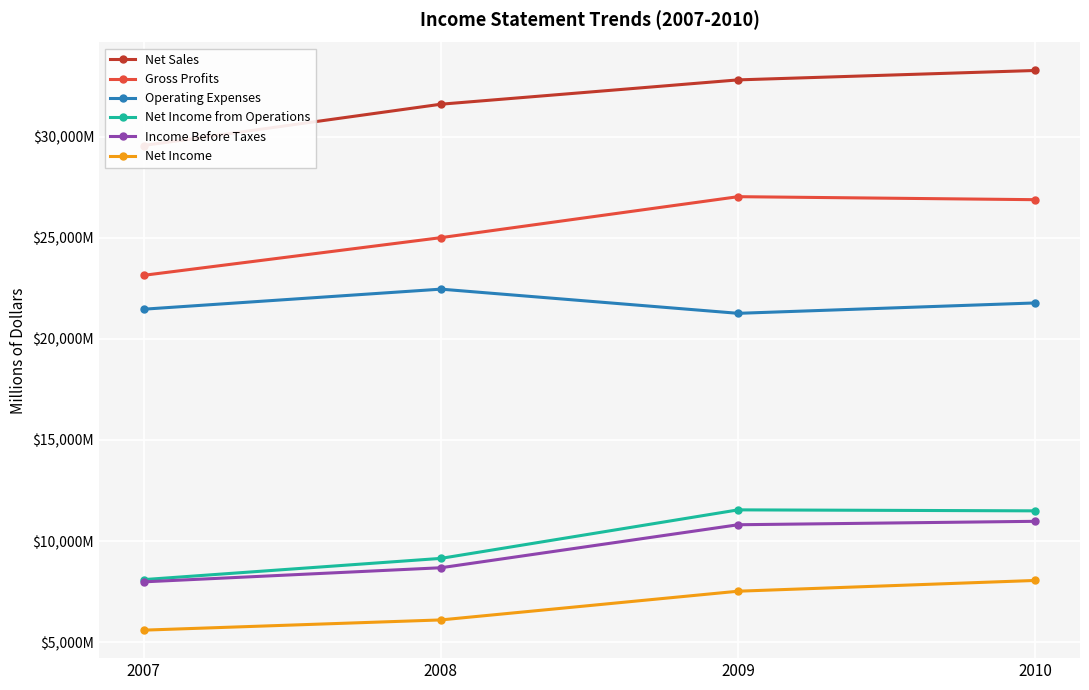

What is the average value of the Gross Profits series?

25513